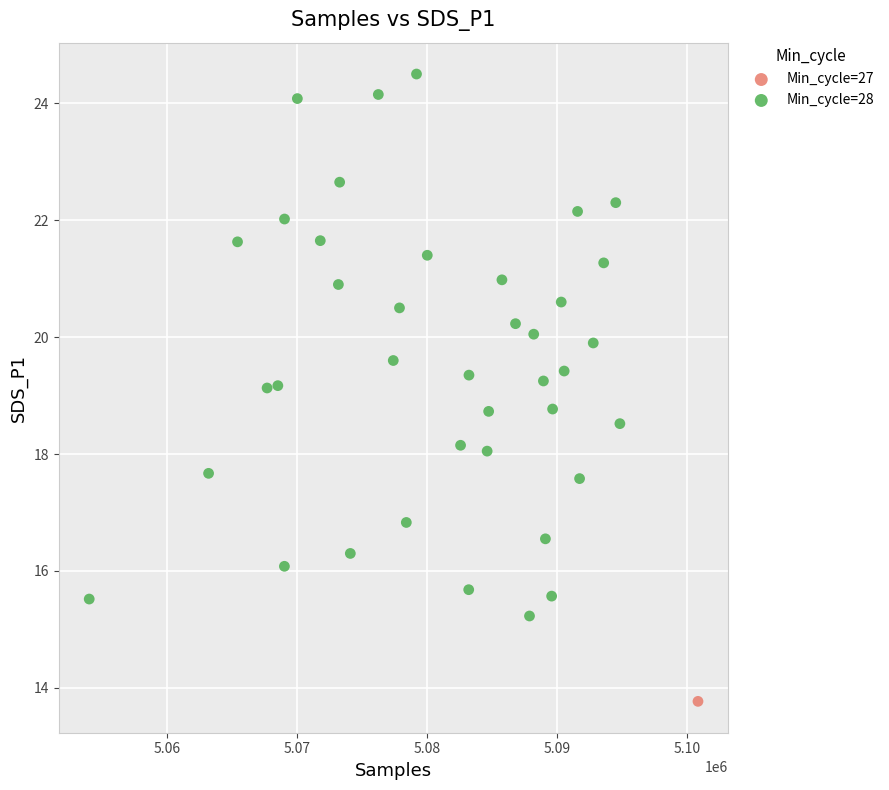

What are all the series names shown in the legend?

Min_cycle=27, Min_cycle=28